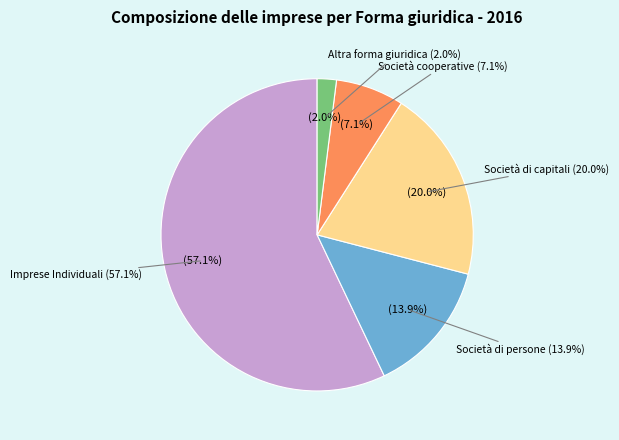

Which category has the smallest portion of the pie?

Altra forma giuridica